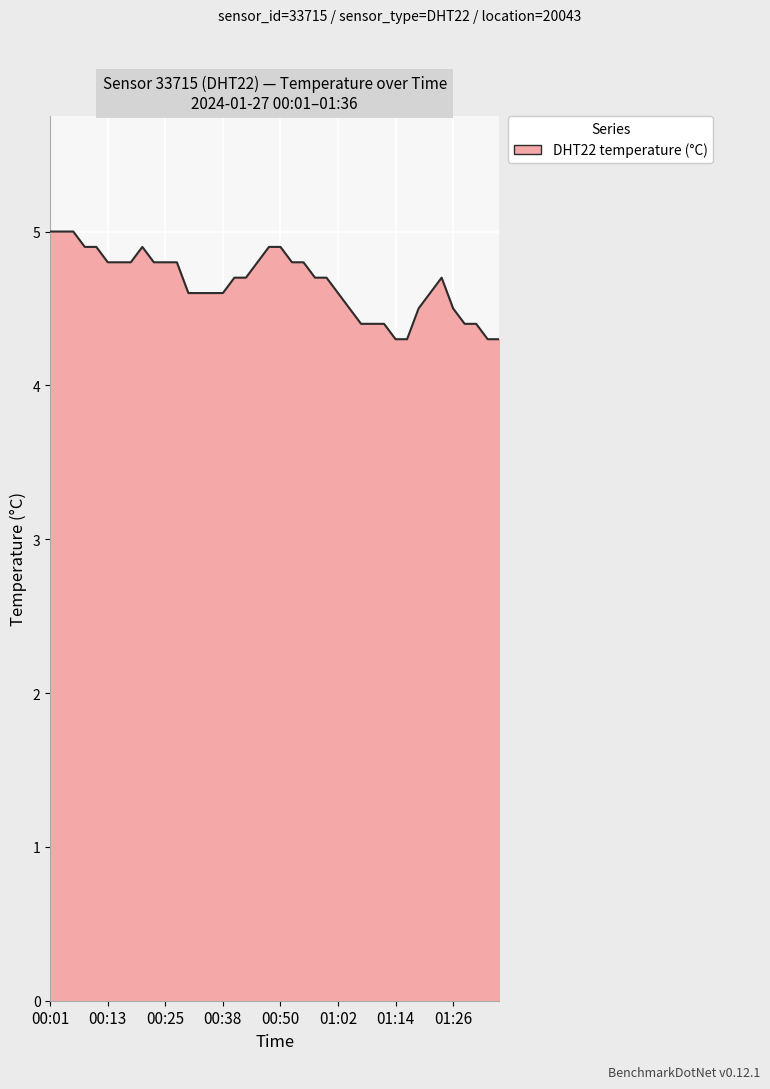

What is the smallest value displayed?

4.3